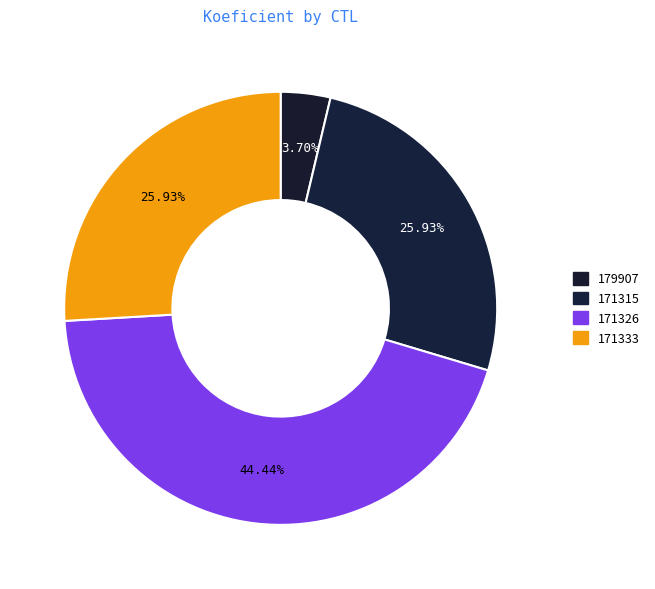

How many segments does this pie chart have?

4